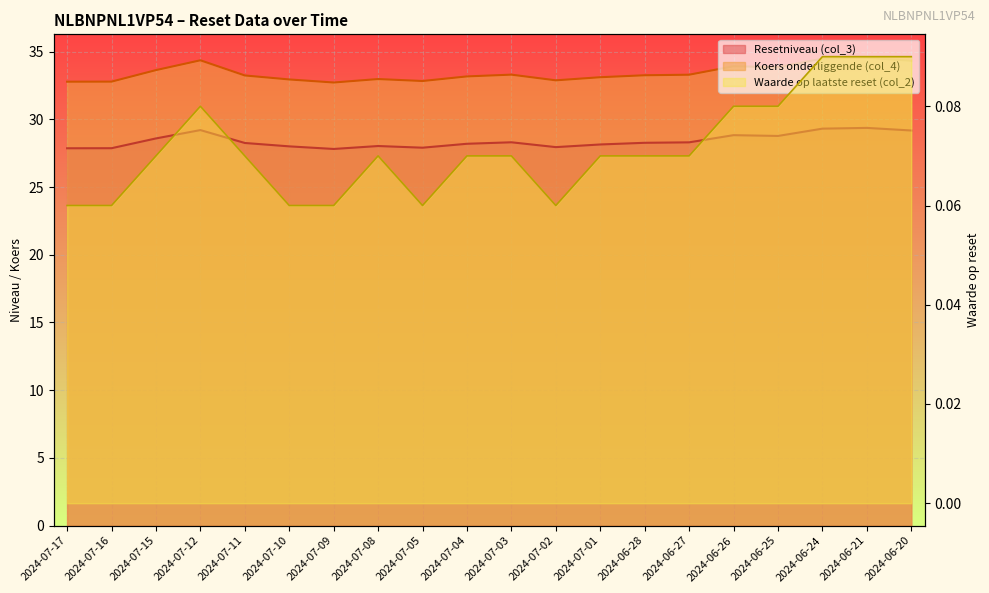

Where is Resetniveau (col_3) nearest to the value 28?

2024-07-10